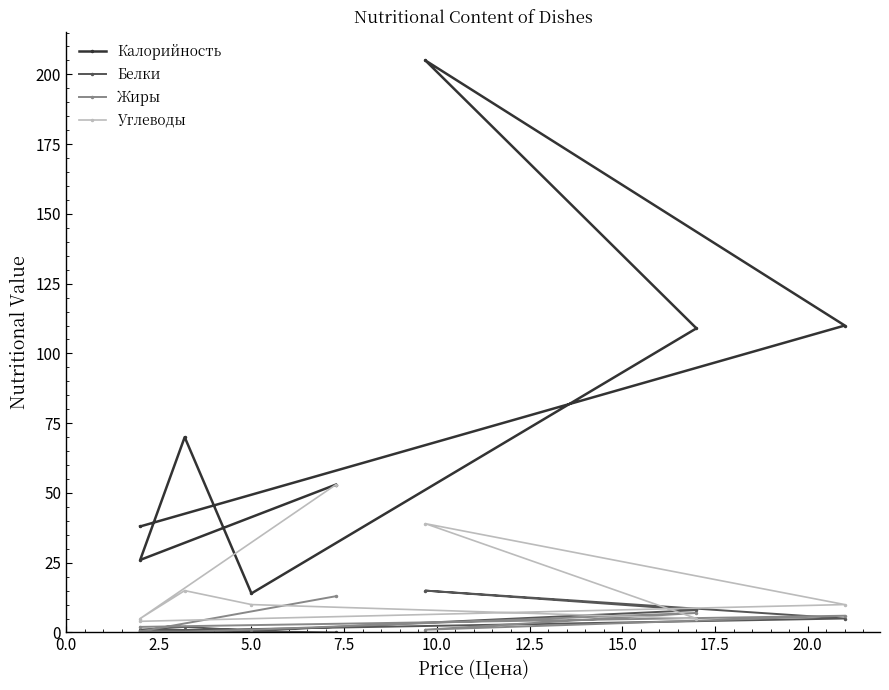

What is the total value across all series at 17.5?

119.0